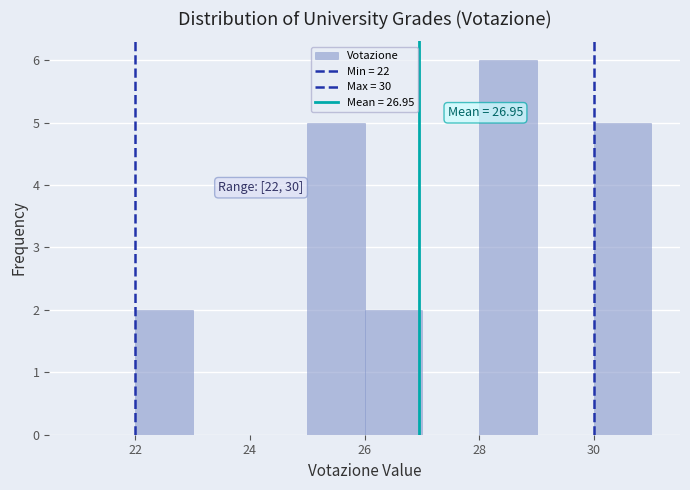

Over which range of the x-axis is the bar tallest?

28 to 29